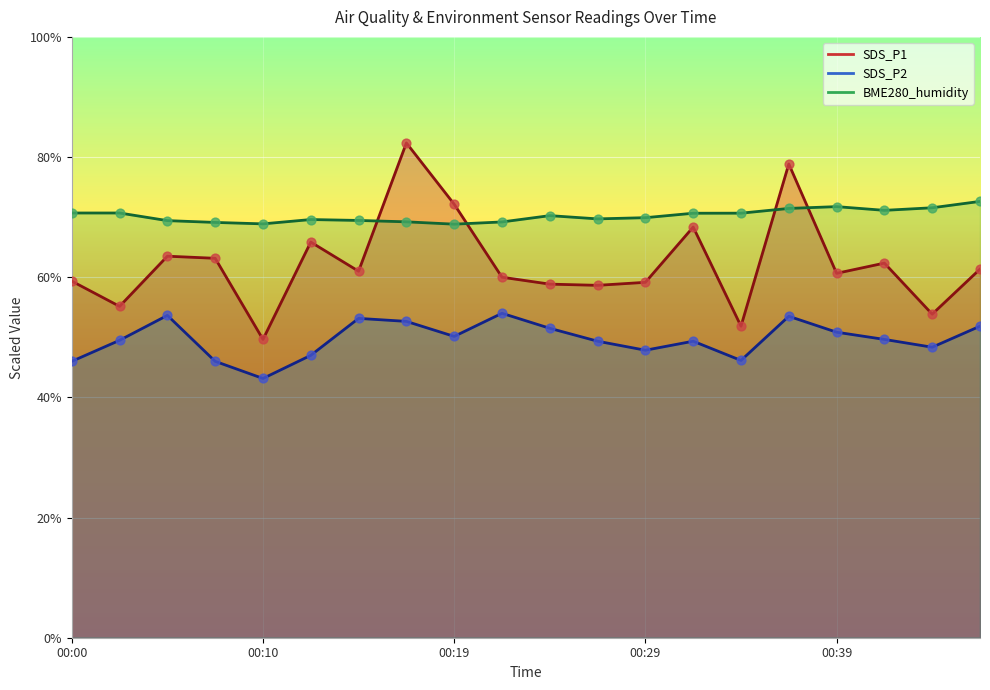

What are all the series names shown in the legend?

SDS_P1, SDS_P2, BME280_humidity